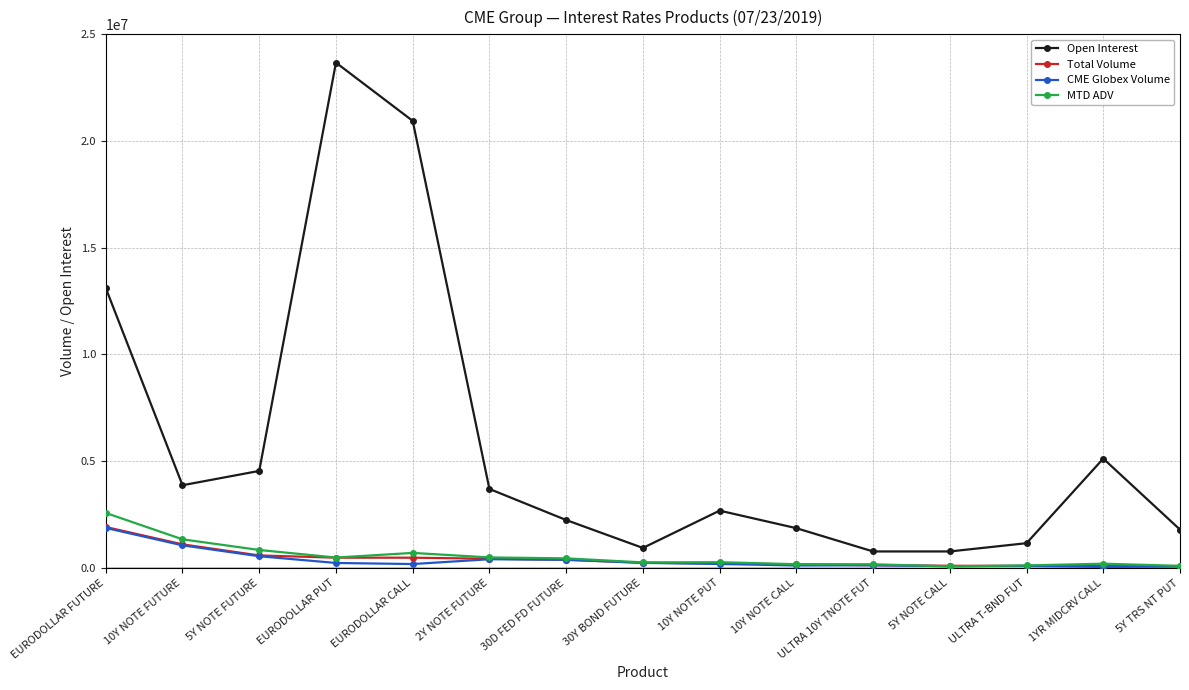

How many lines are shown in the chart?

4